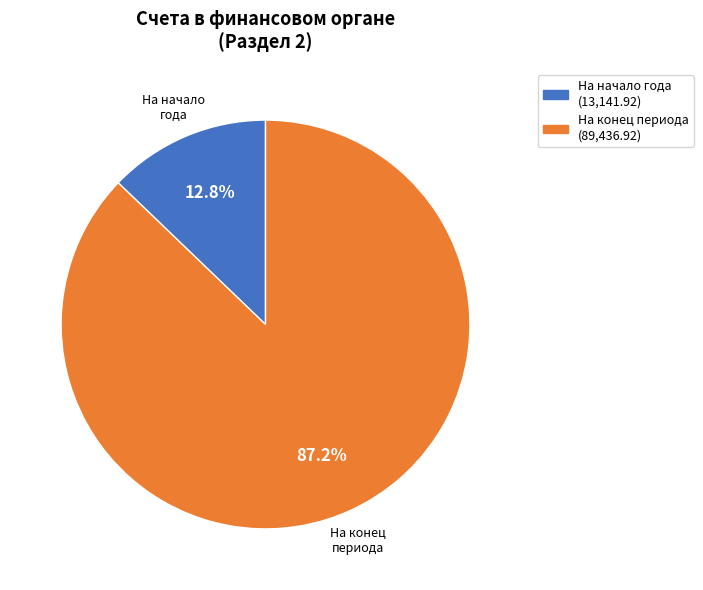

Is there a majority slice in this chart?

Yes